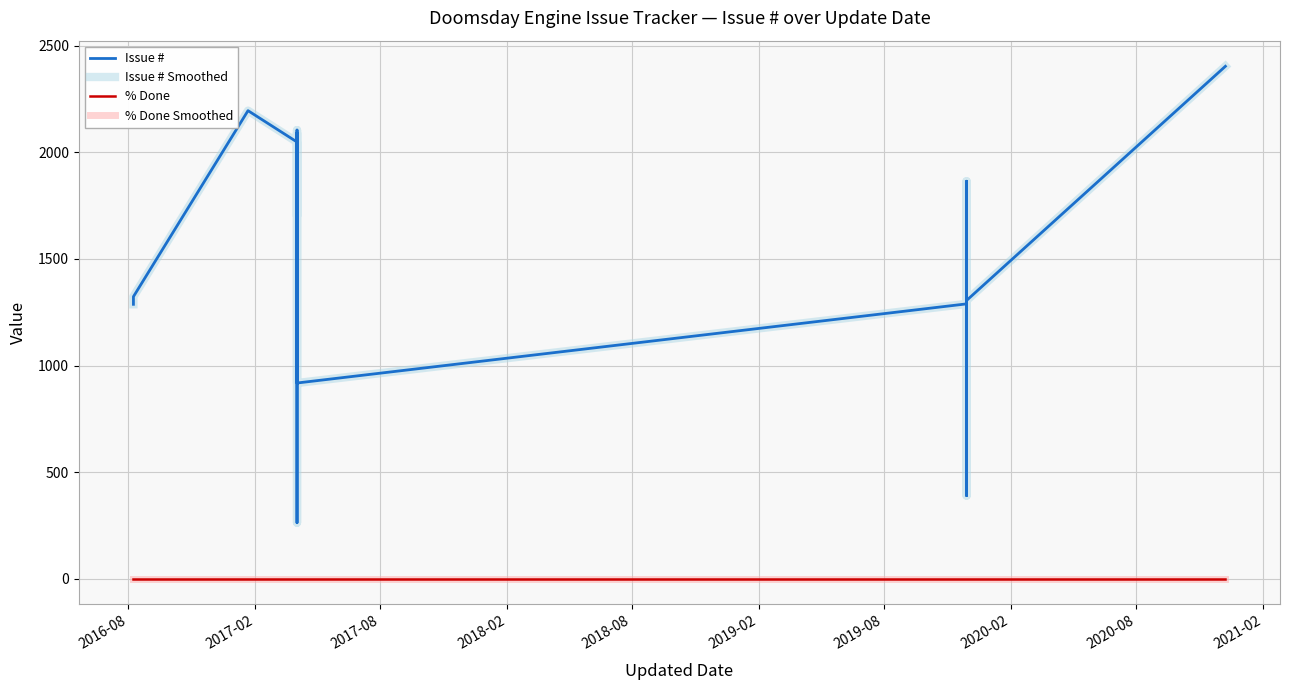

True or false: % Done Smoothed and Issue # Smoothed cross at least once.

False